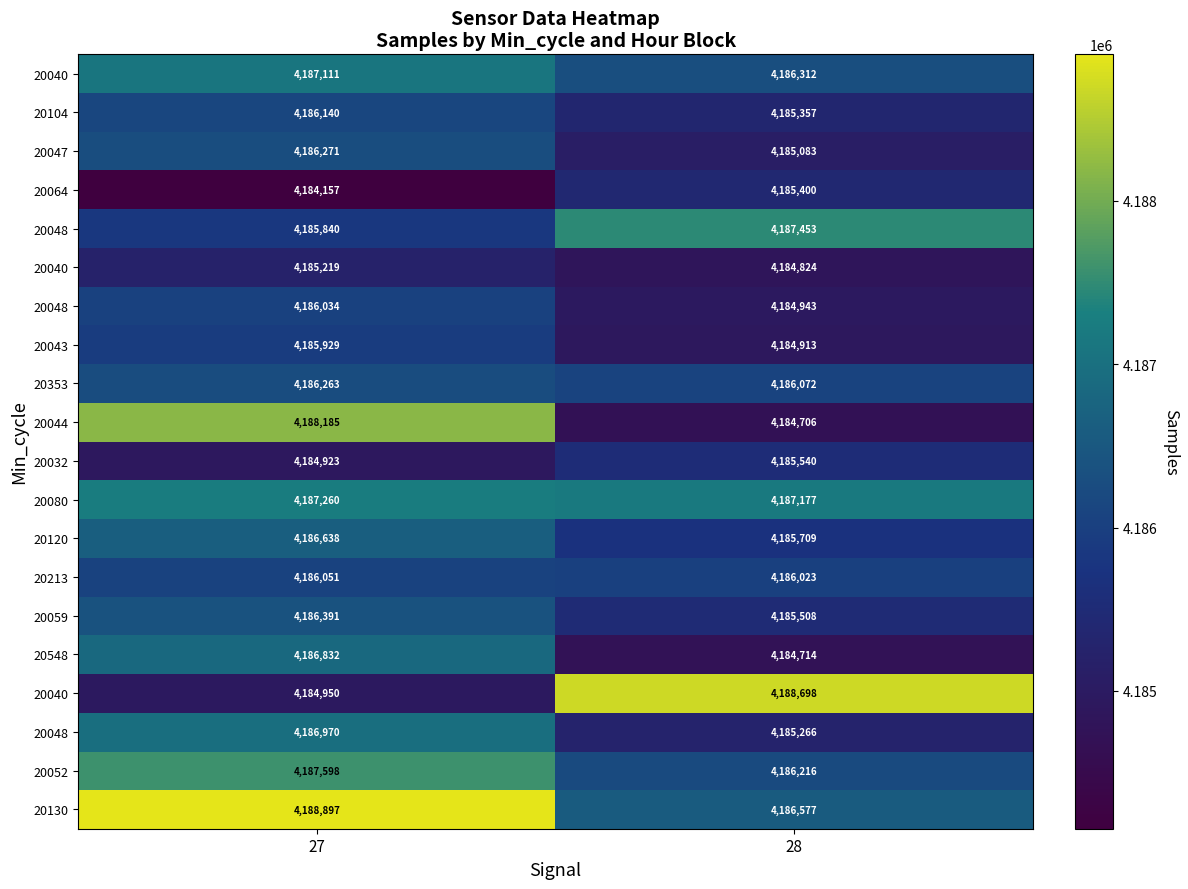

At how many categories does at least one series exceed 4188464?

2